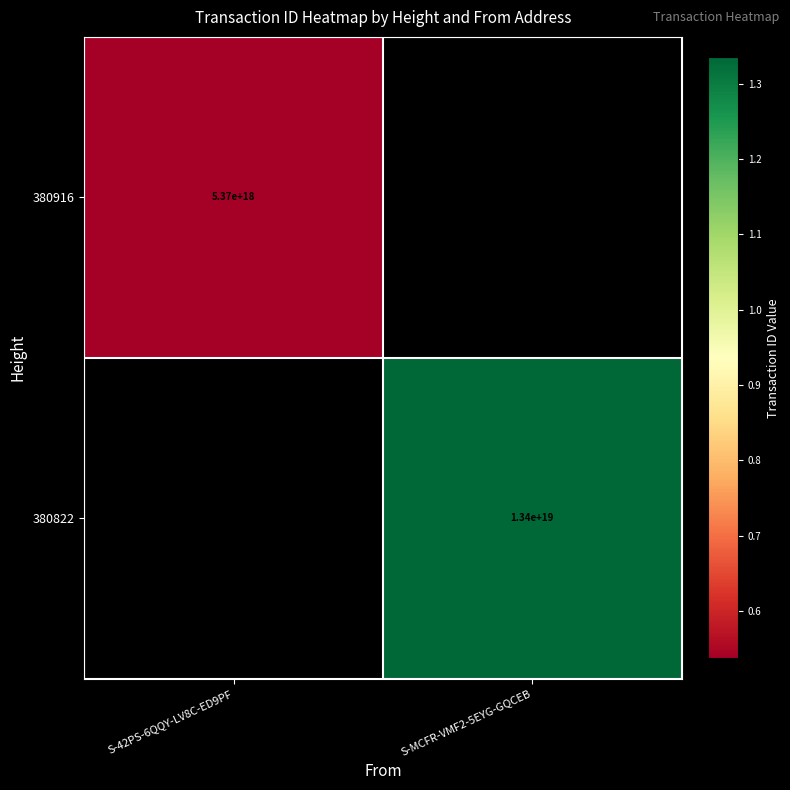

Is it true that 380916 equals 1209622032109256192 at S-42PS-6QQY-LV8C-ED9PF?

False